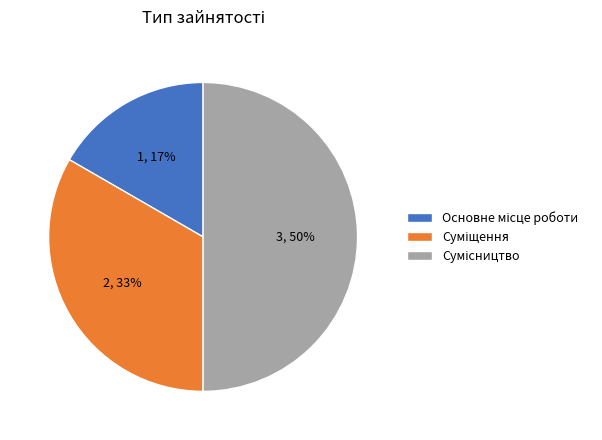

To the nearest percent, what is the average slice percentage?

33%